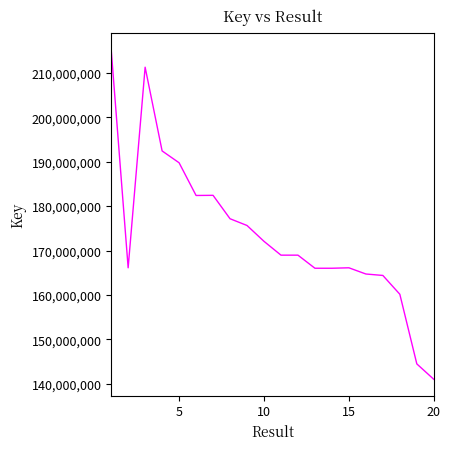

What is the smallest value displayed?

141022157